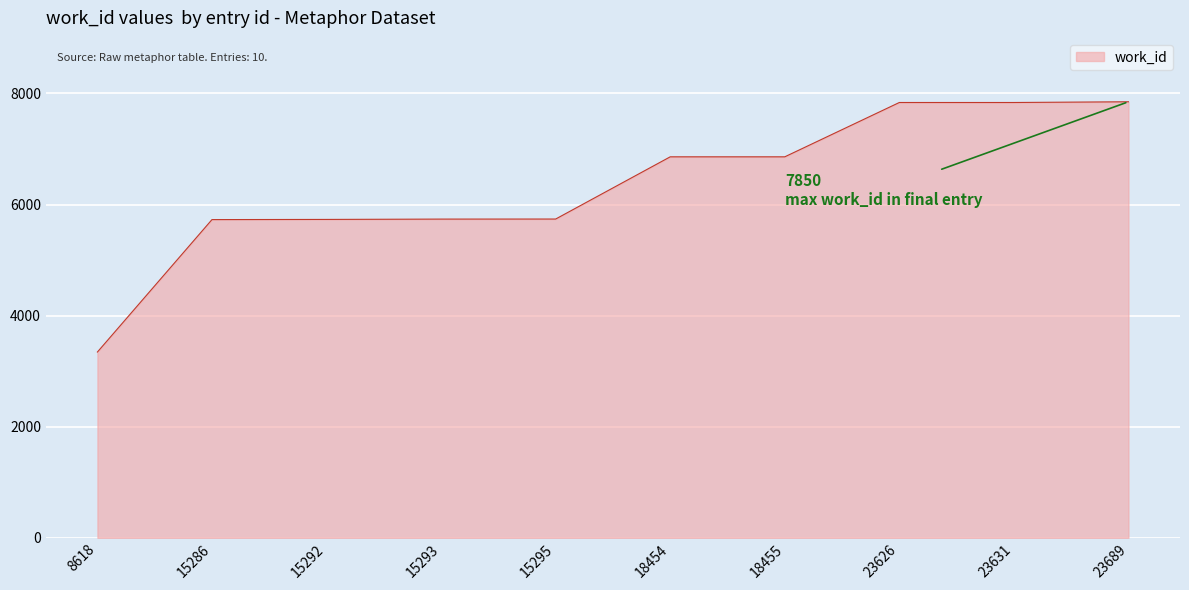

Is it true that the value at 23626 is 1602?

False